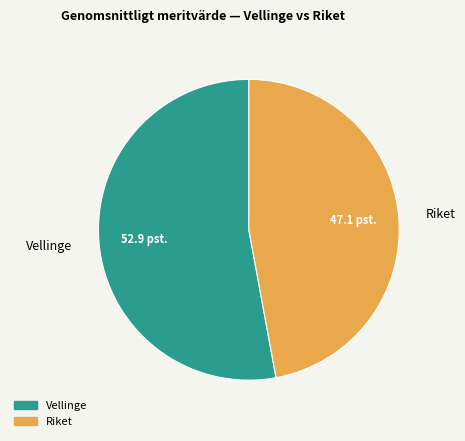

Count the number of slices in the pie.

2